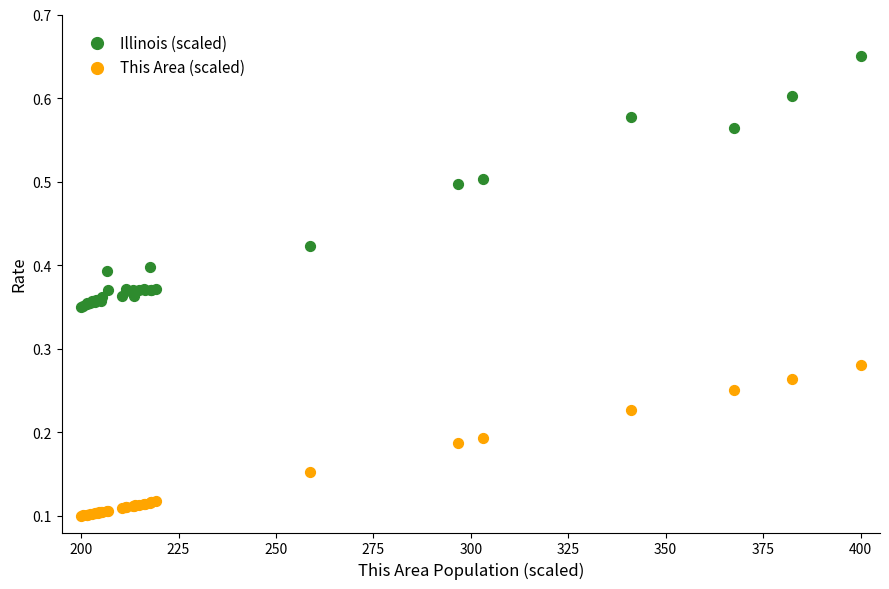

Which series reaches the minimum Y coordinate?

This Area (scaled)